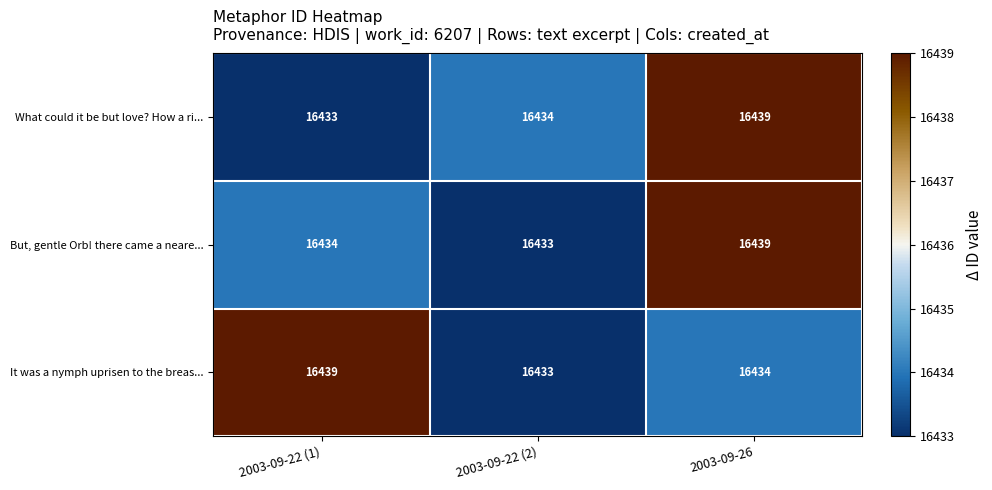

Count the number of categories in the chart.

3